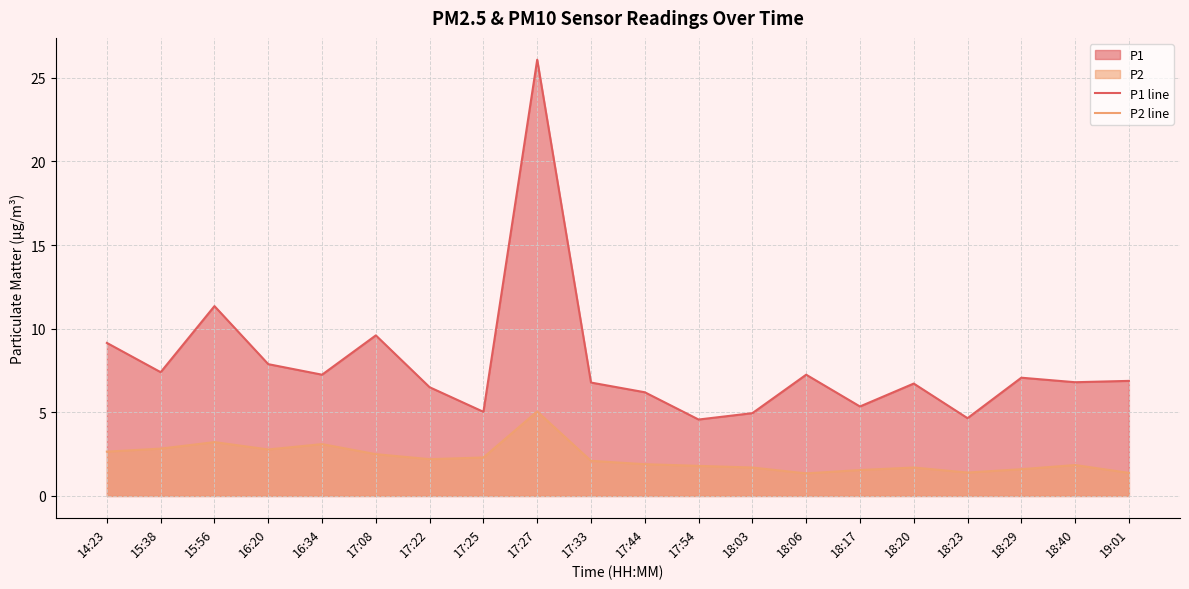

What is the average value of the P1 line series?

7.9